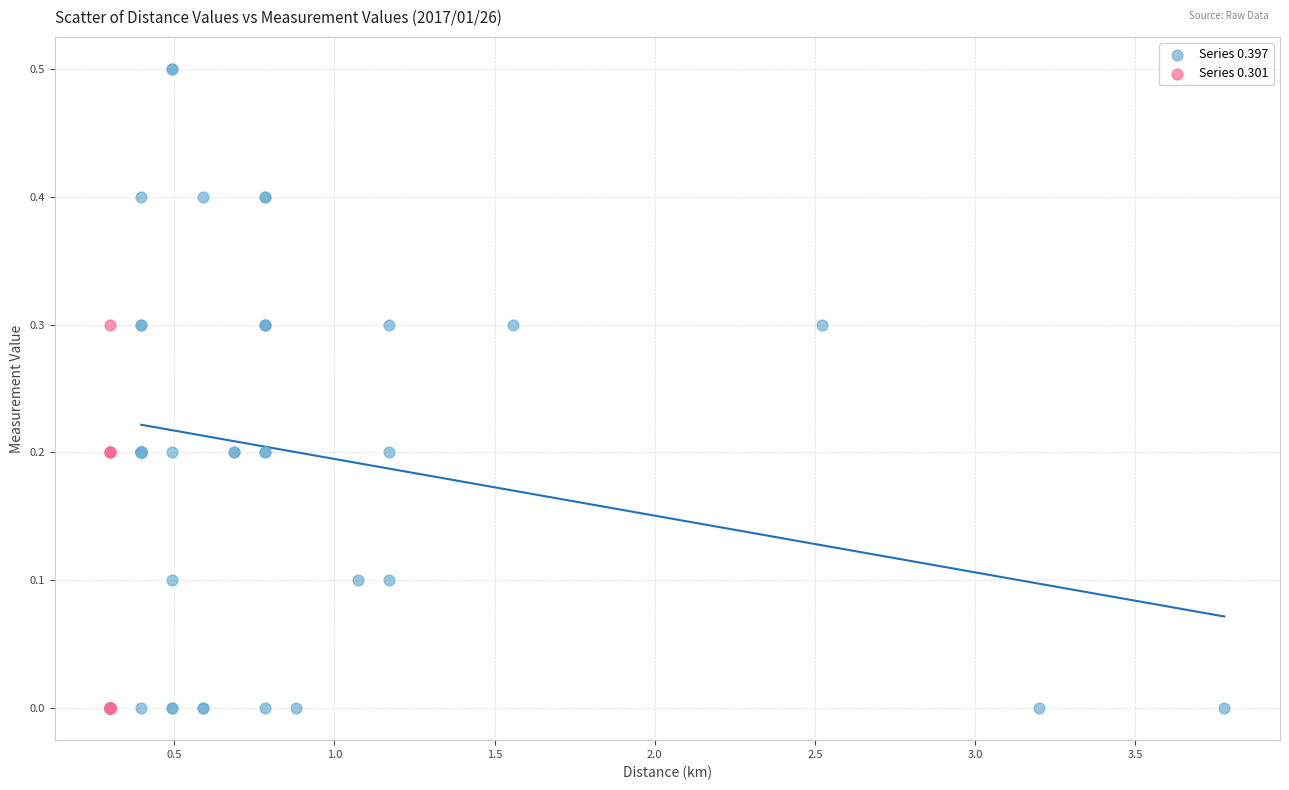

Which series has the largest Y range (max minus min)?

Series 0.397